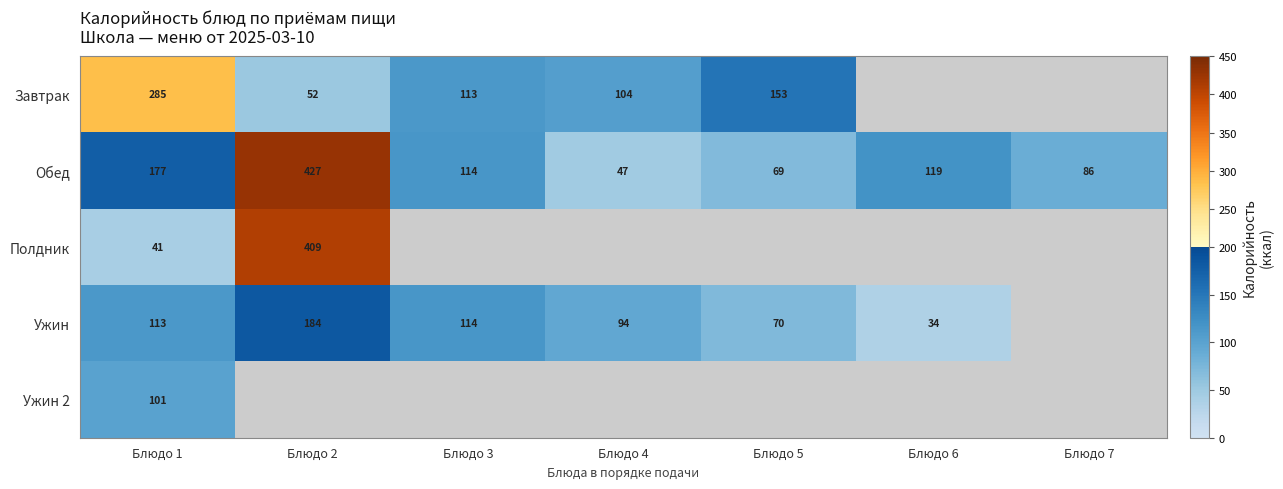

At which category is the sum across all series the highest?

Блюдо 1